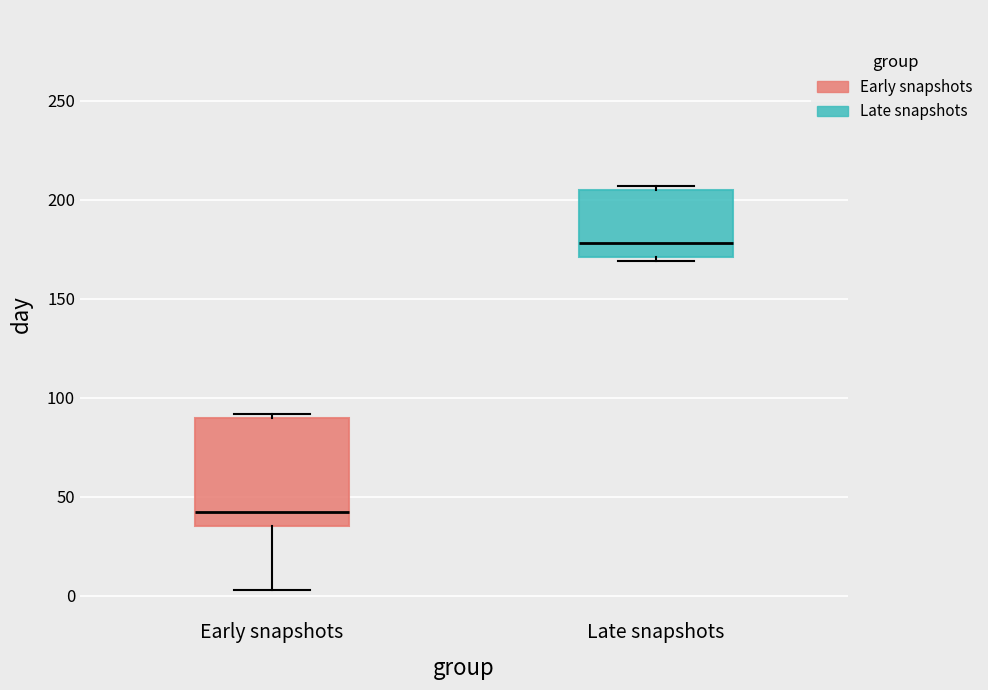

Reading left to right, read every box against the y-axis: the position of its median line, the range the box covers, and the ends of its whiskers. The values are not printed on the chart, so give them approximately, as read against the axis.

Early snapshots: median 40, box 35 to 90, whiskers 5 to 90 (just above the box's upper edge)
Late snapshots: median 180, box 170 to 205, whiskers 170 (just below the box's lower edge) to 205 (just above the box's upper edge)